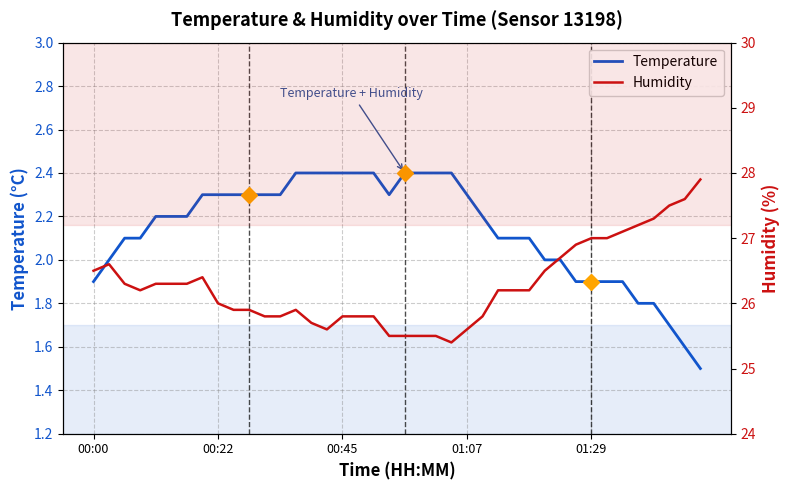

What is the maximum value shown in the chart?

27.9